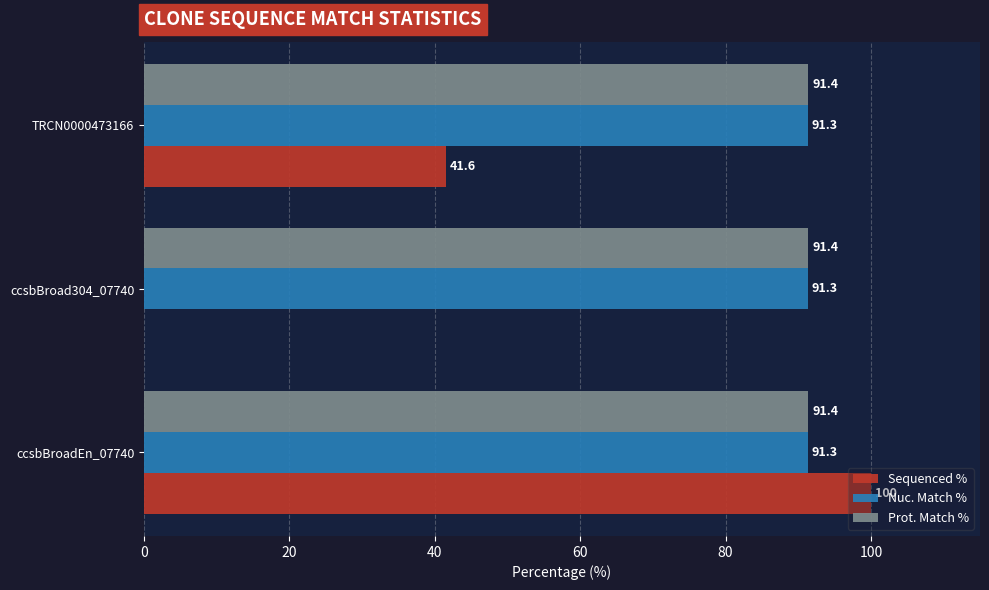

Which series has the largest total across all categories?

Prot. Match %